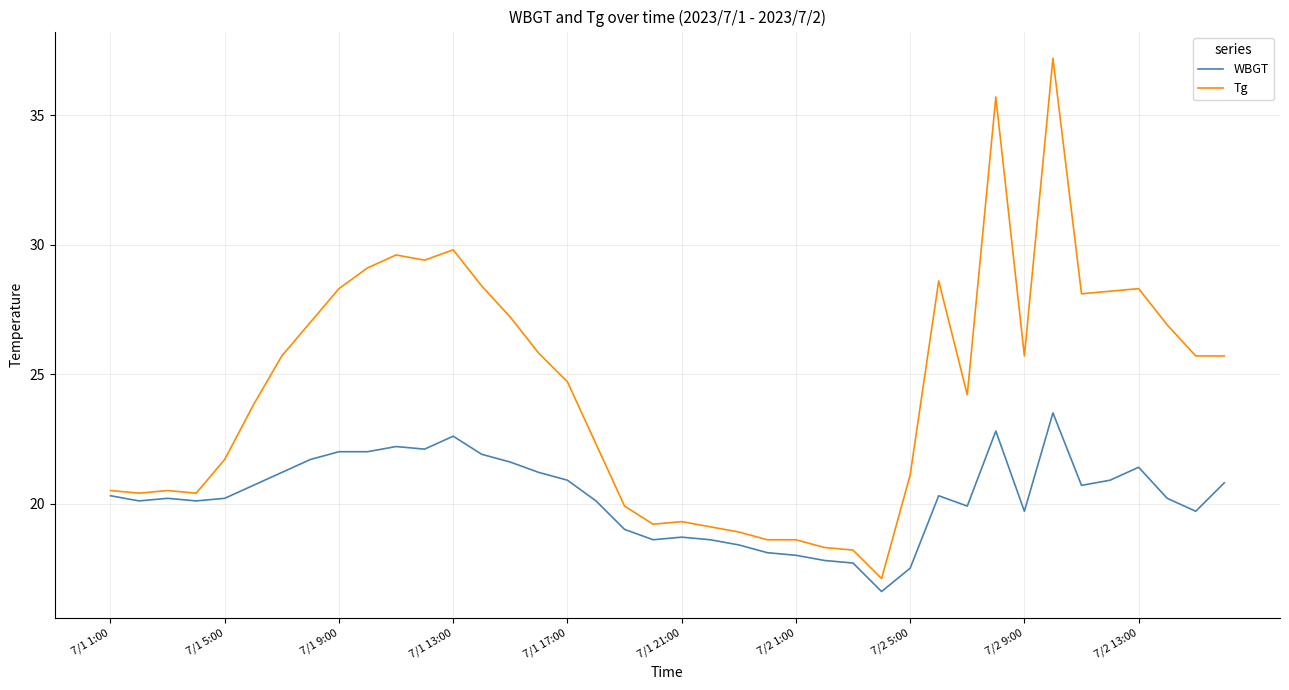

Reading left to right, transcribe all the data shown in this chart.

WBGT: 20.3	20.1	20.2	20.1	20.2	20.7	21.2	21.7	22.0	22.0	22.2	22.1	22.6	21.9	21.6	21.2	20.9	20.1	19.0	18.6	18.7	18.6	18.4	18.1	18.0	17.8	17.7	16.6	17.5	20.3	19.9	22.8	19.7	23.5	20.7	20.9	21.4	20.2	19.7	20.8
Tg: 20.5	20.4	20.5	20.4	21.7	23.8	25.7	27.0	28.3	29.1	29.6	29.4	29.8	28.4	27.2	25.8	24.7	22.3	19.9	19.2	19.3	19.1	18.9	18.6	18.6	18.3	18.2	17.1	21.1	28.6	24.2	35.7	25.7	37.2	28.1	28.2	28.3	26.9	25.7	25.7